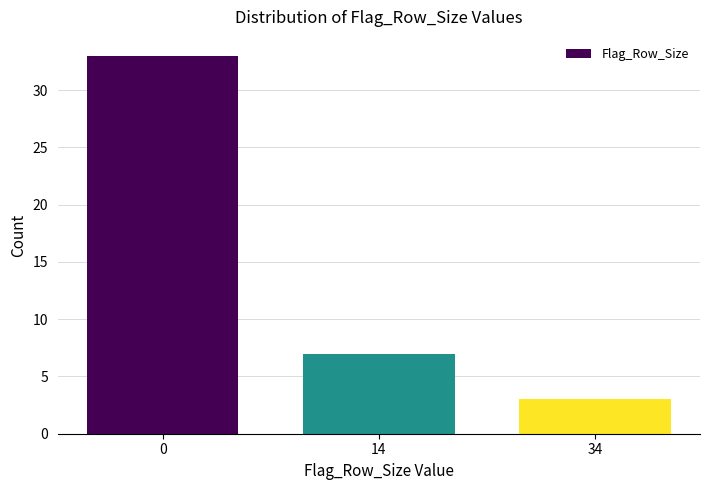

Reading left to right, extract all data points from this chart.

33	7	3